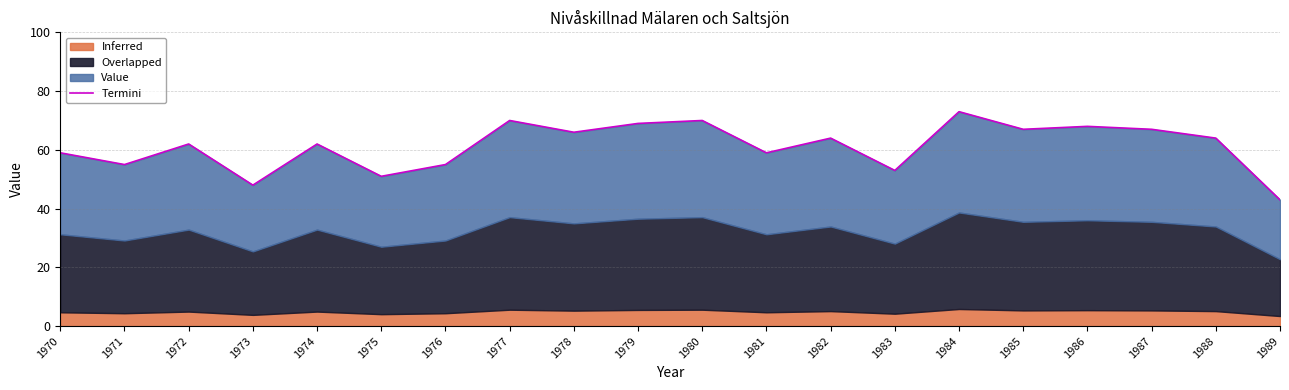

What is the value of the 13th point from the left?

64